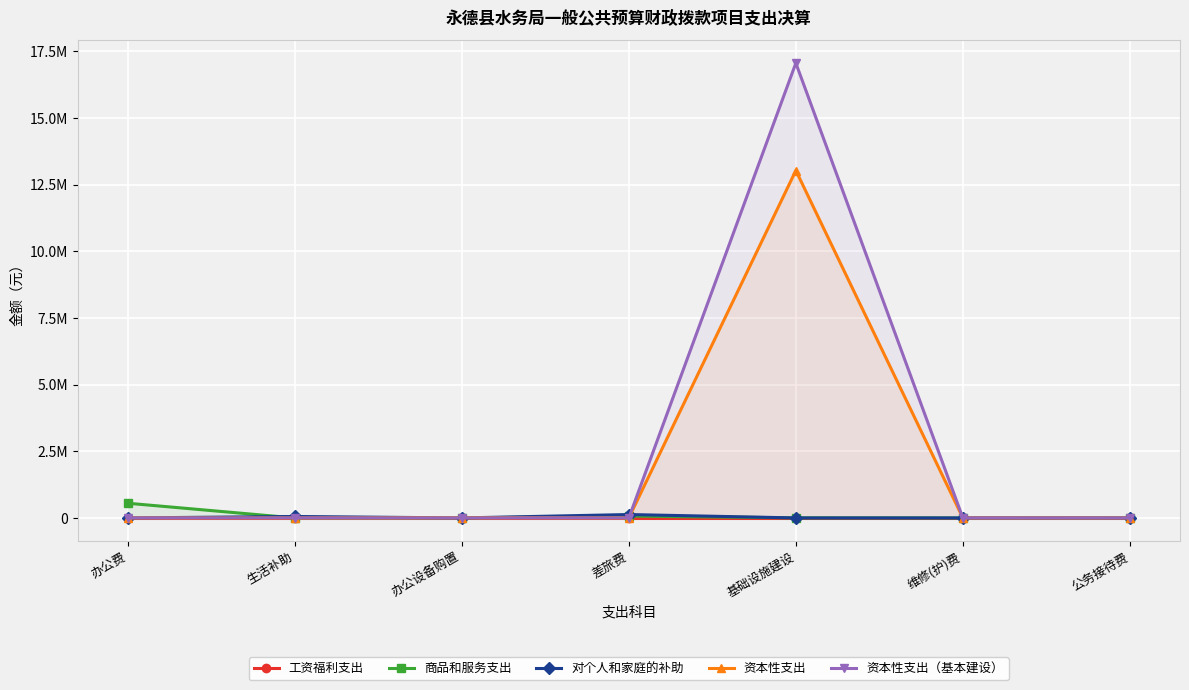

Where is the first local maximum for 商品和服务支出?

差旅费